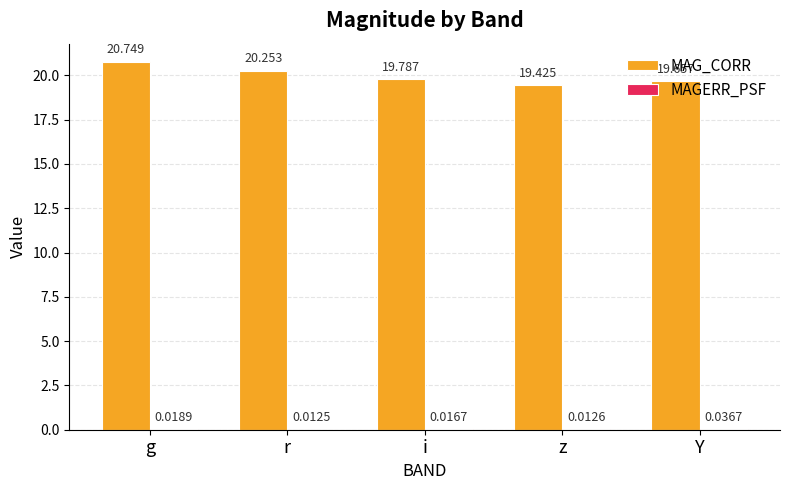

Which series changed the most between z and Y?

MAG_CORR